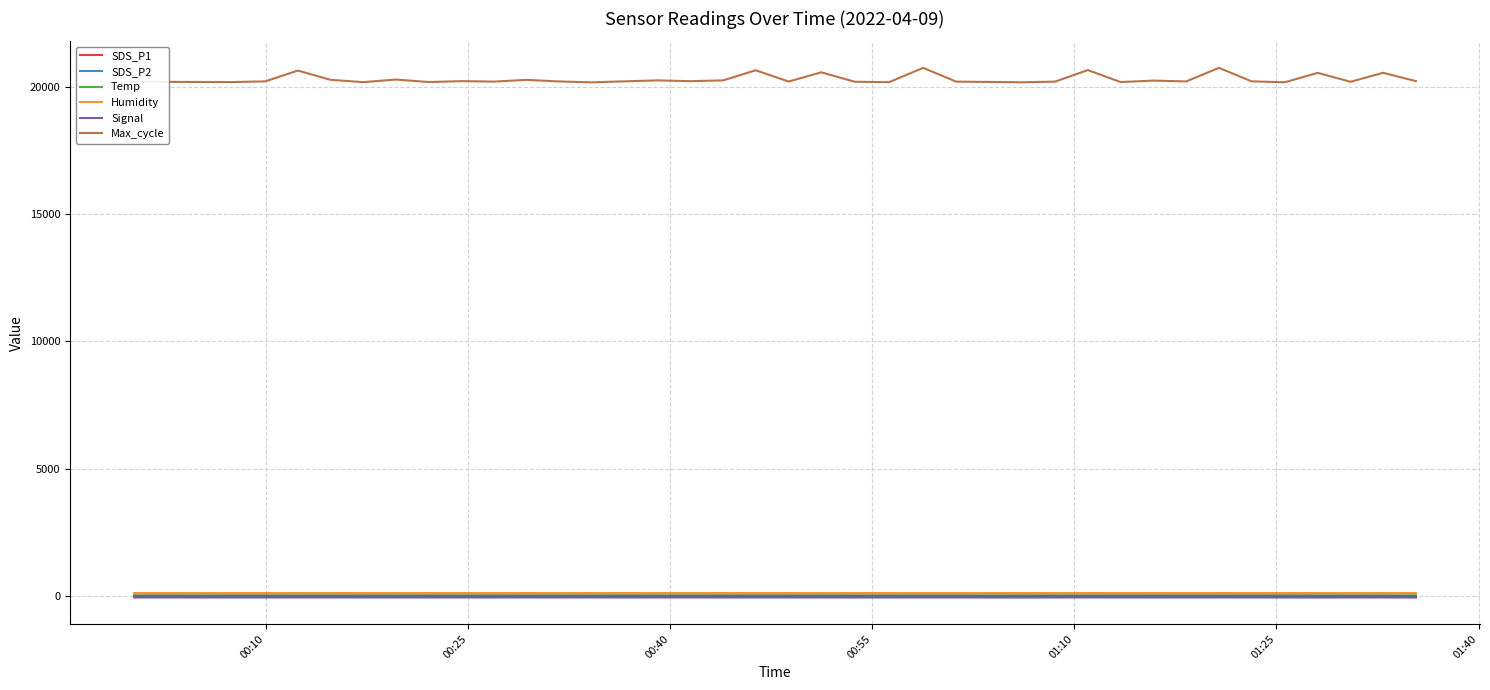

What is the difference between the second highest and second lowest values in the SDS_P2 series?

1.4